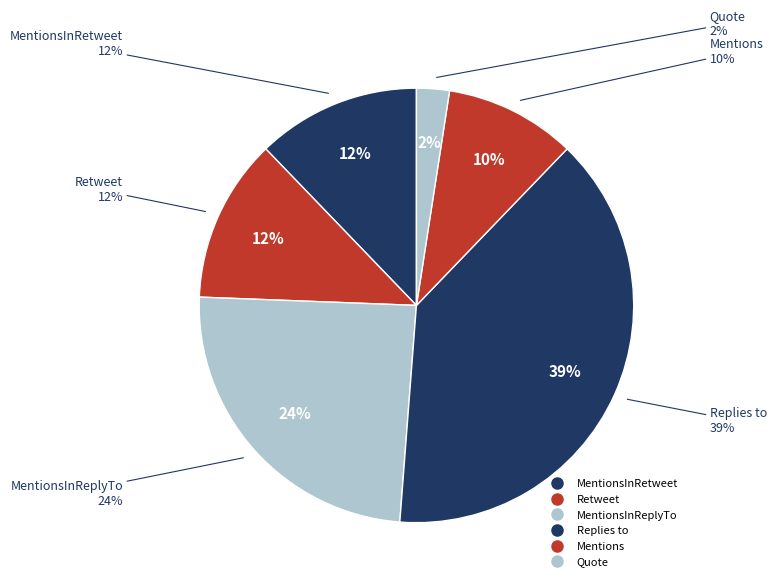

The cieofficiel slice represents 2% of the pie. True or false?

False